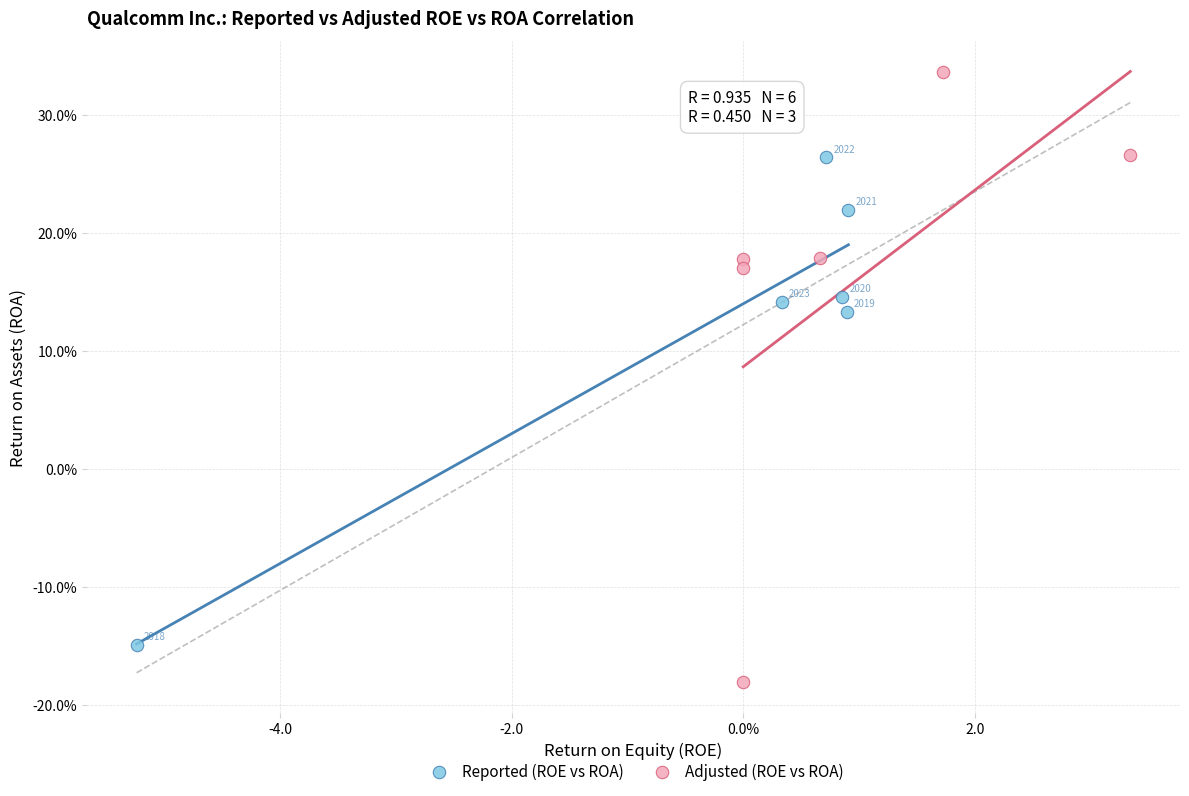

What are all the series names shown in the legend?

Reported (ROE vs ROA), Adjusted (ROE vs ROA)